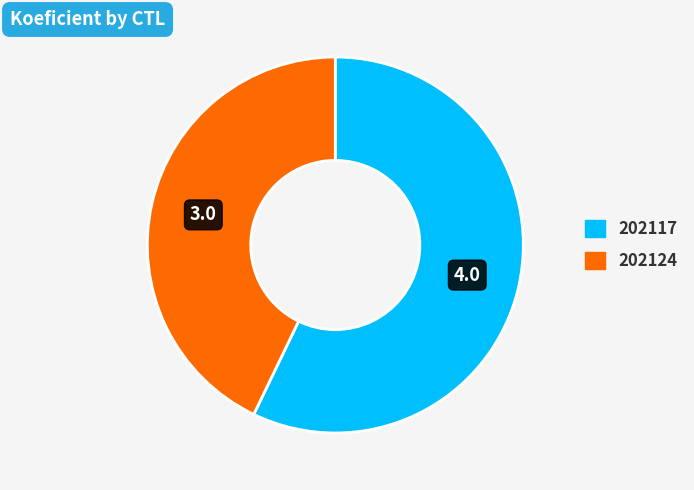

Do 202124 and 202117 together represent more than half of the pie?

Yes